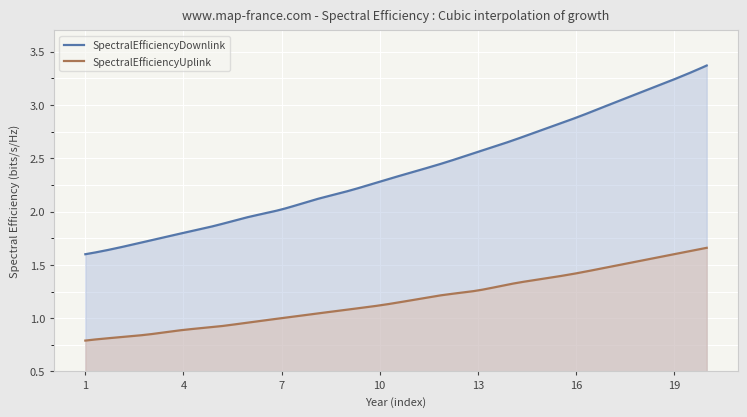

Reading left to right, transcribe all the data shown in this chart.

SpectralEfficiencyDownlink: 1=1.6	2=1.7	3=1.7	4=1.8	5=1.9	6=1.9	7=2.0	8=2.1	9=2.2	10=2.3	11=2.4	12=2.5	13=2.6	14=2.7	15=2.8	16=2.9	17=3.0	18=3.1	19=3.2	20=3.4
SpectralEfficiencyUplink: 1=0.8	2=0.8	3=0.8	4=0.9	5=0.9	6=1.0	7=1.0	8=1.0	9=1.1	10=1.1	11=1.2	12=1.2	13=1.3	14=1.3	15=1.4	16=1.4	17=1.5	18=1.5	19=1.6	20=1.7